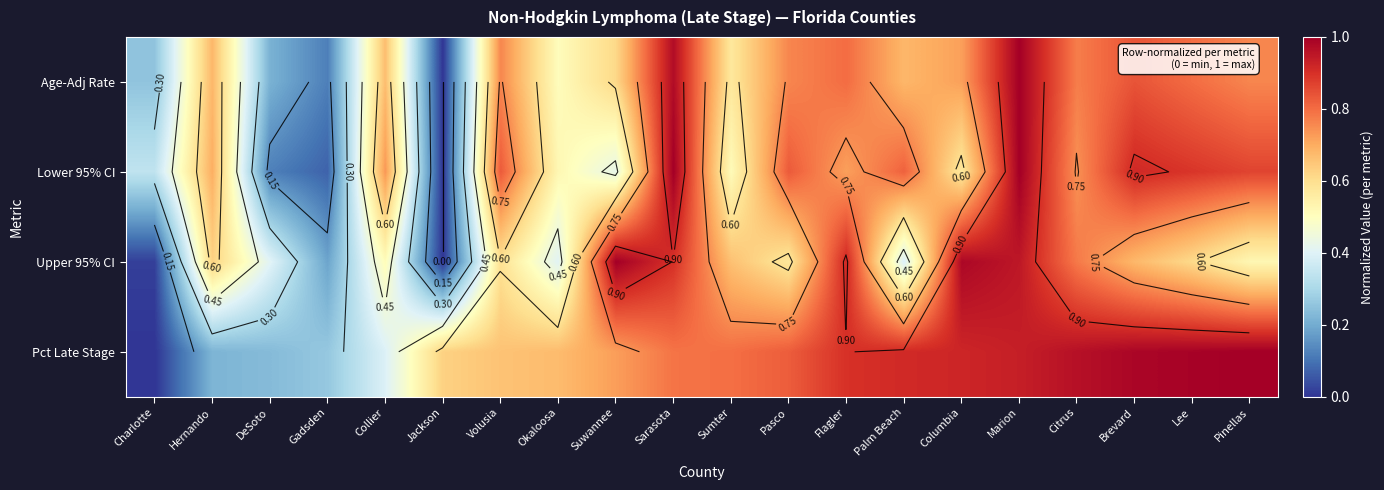

Count the number of data series in this chart.

4